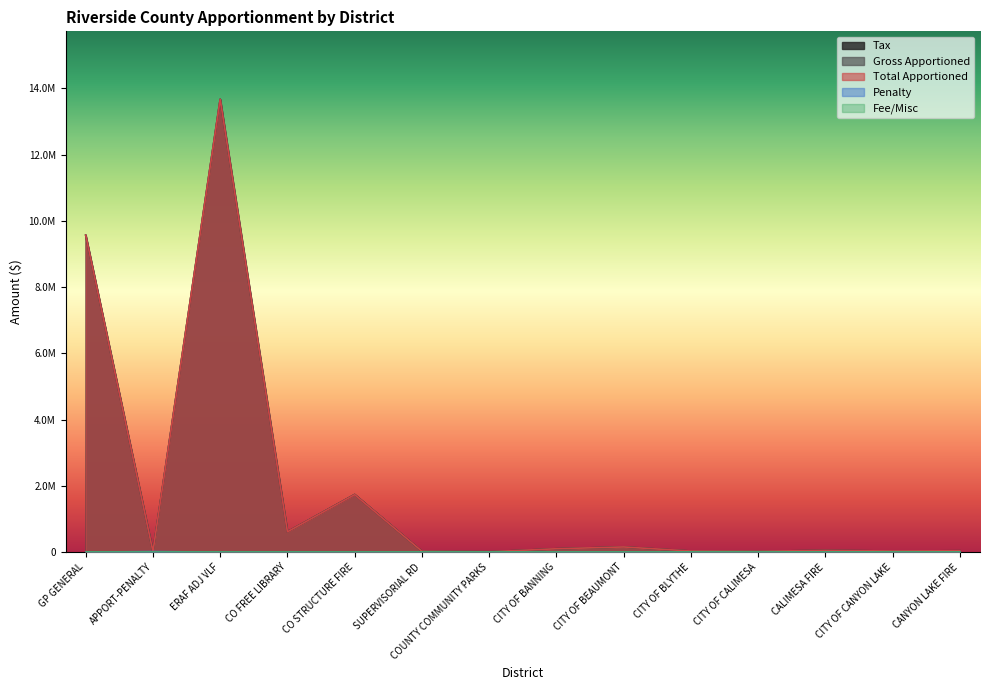

True or false: Tax has more than 2 interior local peaks.

True